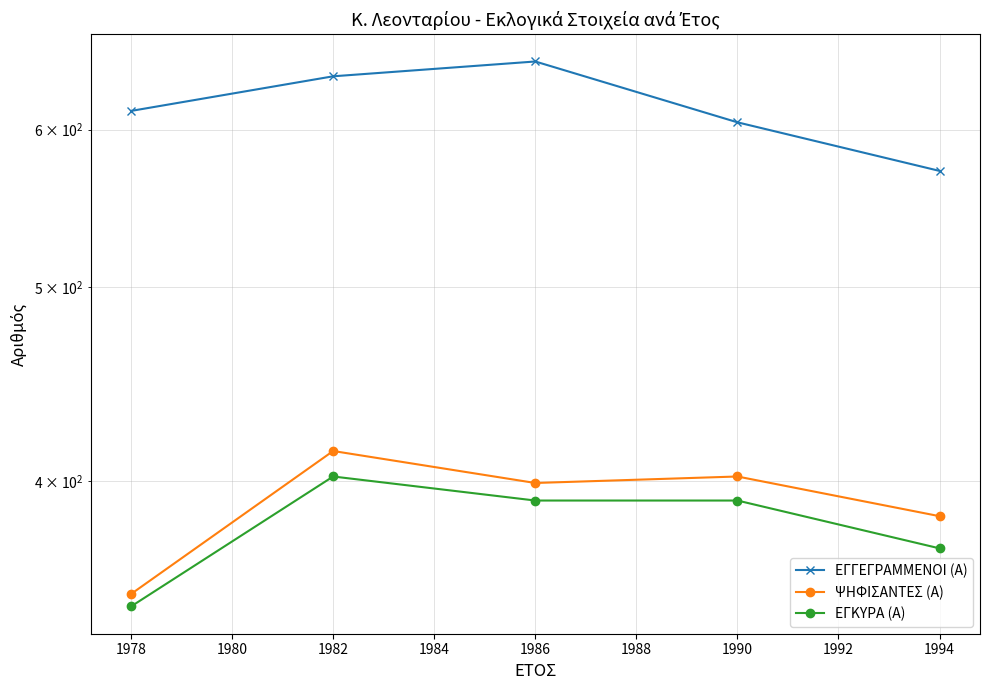

Does the chart display data point markers on the line(s)?

Yes